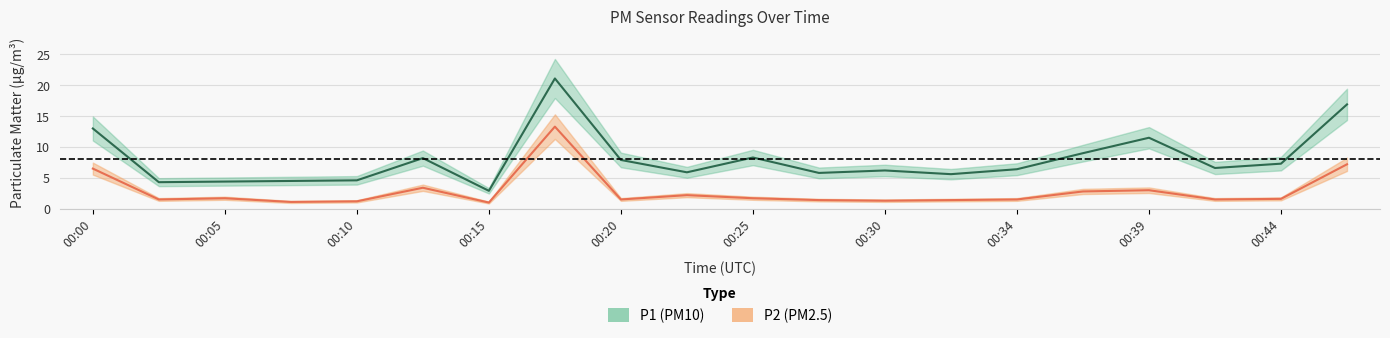

Reading left to right, what are all the values shown in this chart?

P1: 00:00=13.0	00:03=4.3	00:05=4.4	00:08=4.5	00:10=4.6	00:13=8.2	00:15=2.9	00:17=21.1	00:20=7.9	00:22=5.9	00:25=8.3	00:27=5.8	00:30=6.2	00:32=5.6	00:34=6.4	00:37=9.0	00:39=11.5	00:42=6.6	00:44=7.3	00:47=16.9
P2: 00:00=6.5	00:03=1.5	00:05=1.7	00:08=1.1	00:10=1.2	00:13=3.4	00:15=1.0	00:17=13.3	00:20=1.5	00:22=2.2	00:25=1.7	00:27=1.4	00:30=1.3	00:32=1.4	00:34=1.5	00:37=2.8	00:39=3.0	00:42=1.5	00:44=1.6	00:47=7.2